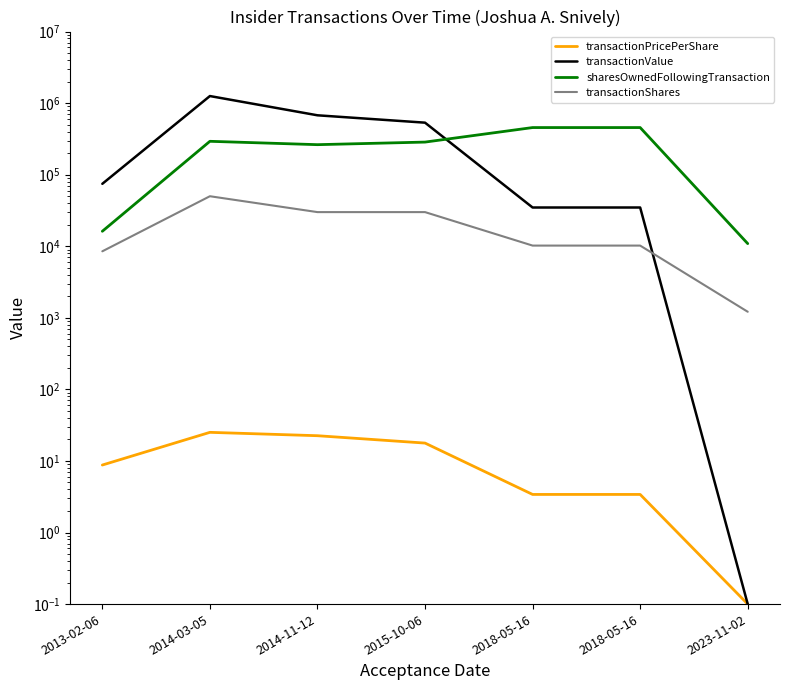

At which category is the sum across all series the highest?

2014-03-05